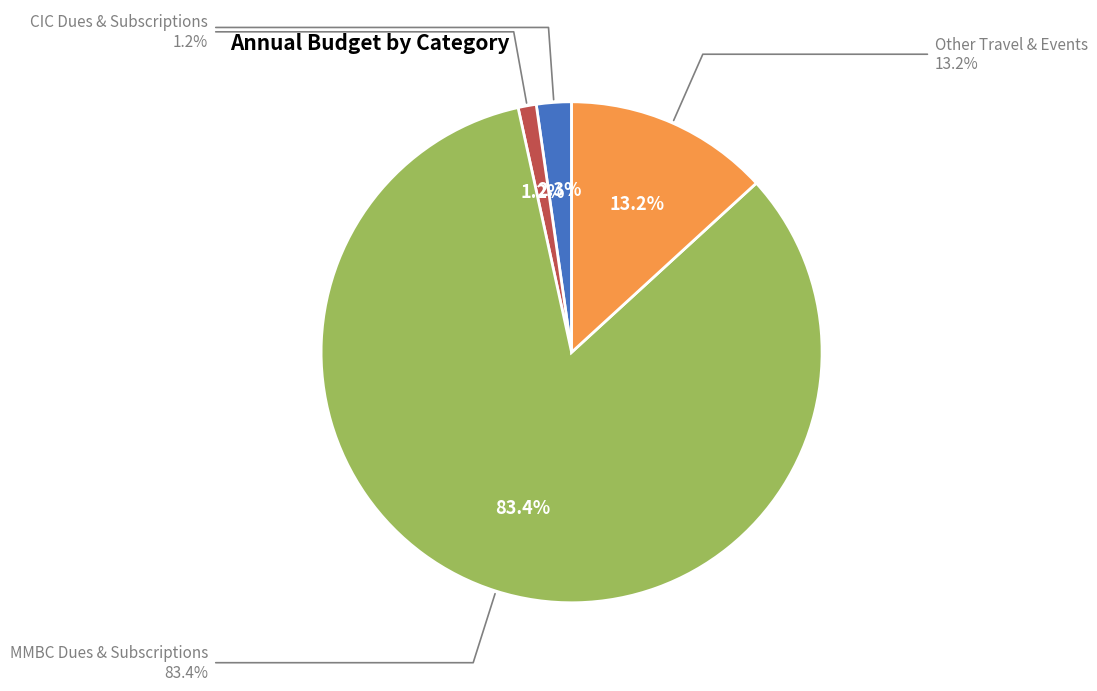

How much of the chart is everything except ASAE Dues?

97.5%